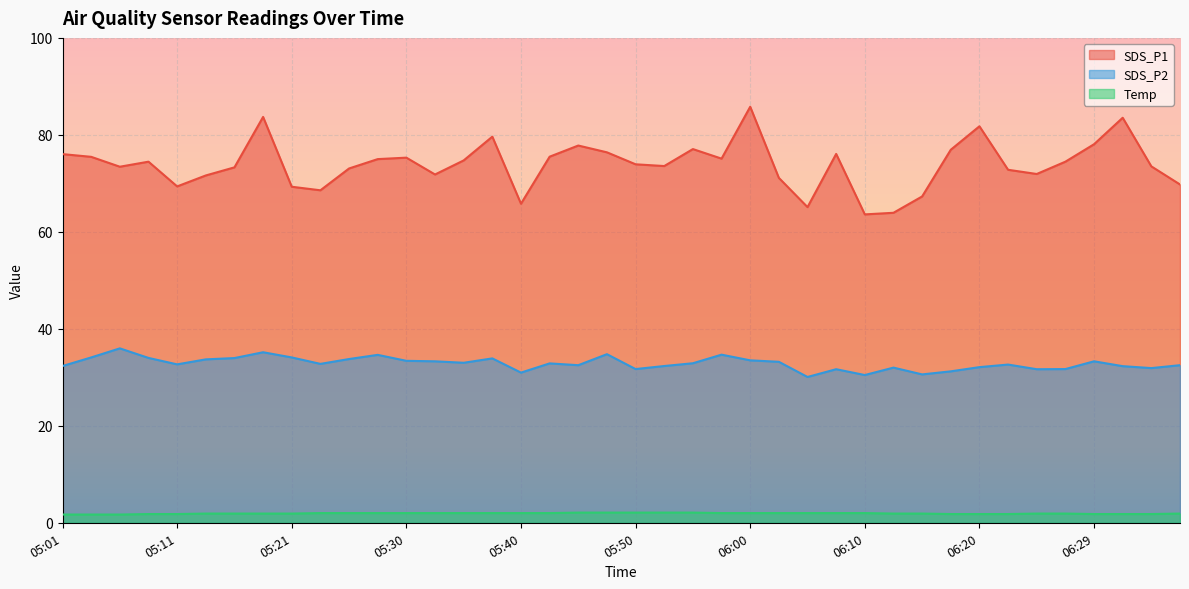

What is the sum of all SDS_P1 values?

2955.7